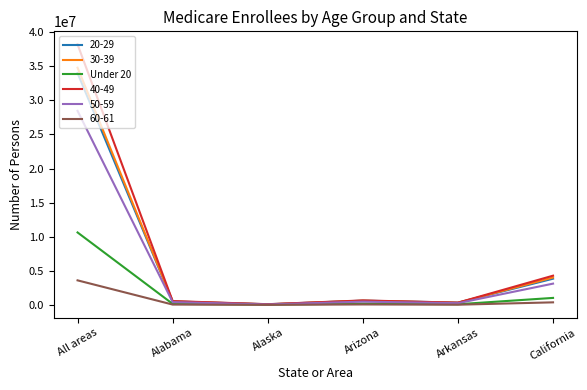

Which label corresponds to the largest value in the chart?

All areas